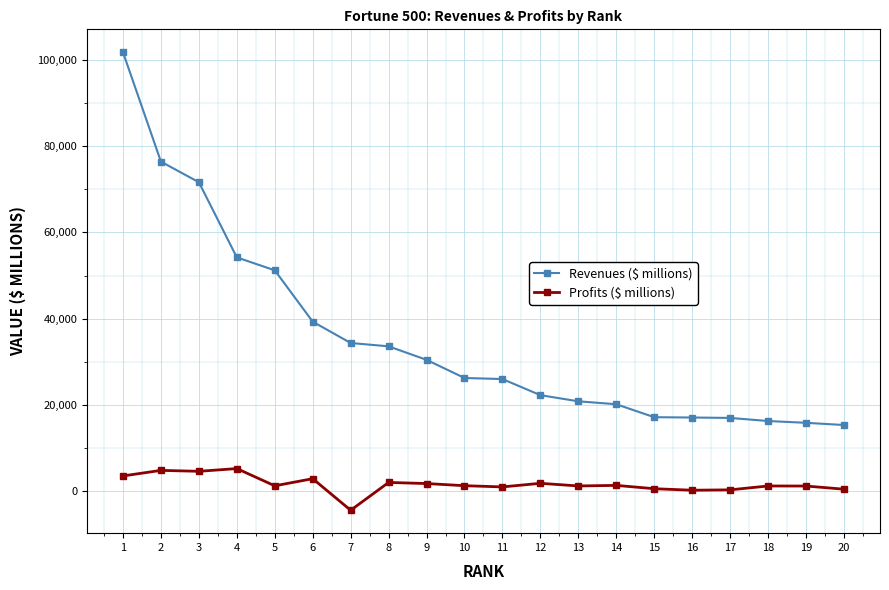

Is the value of Revenues ($ millions) at 1 greater than the value of Profits ($ millions) at 2?

Yes